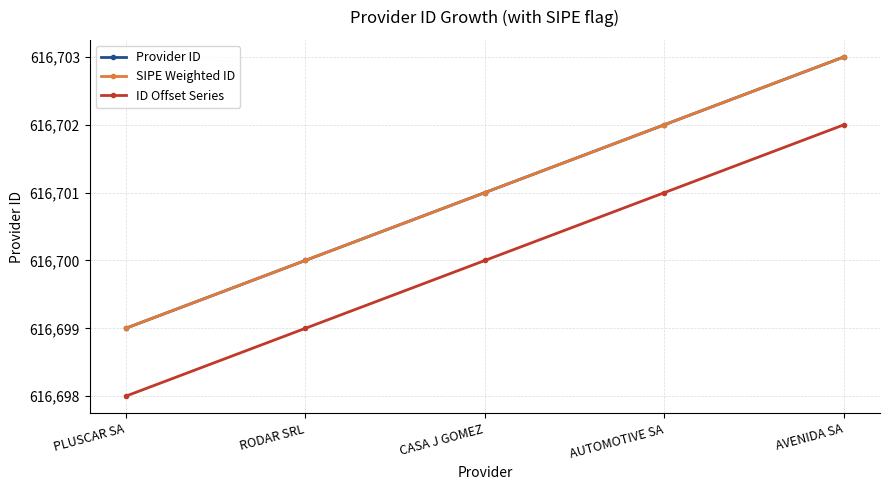

How many ID Offset Series values are between 616699 and 616701?

3